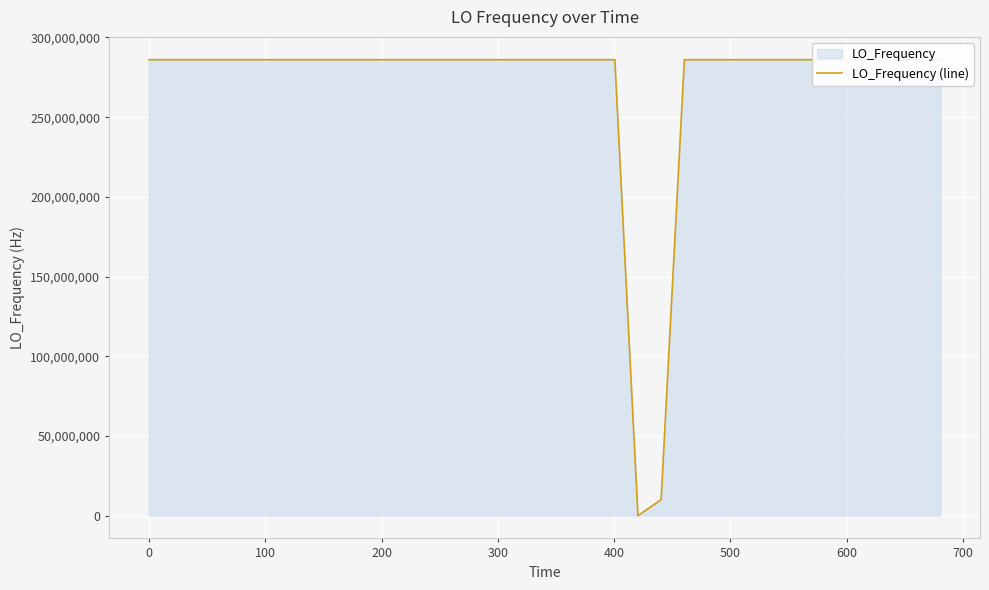

What is the maximum value shown in the chart?

286047013.5